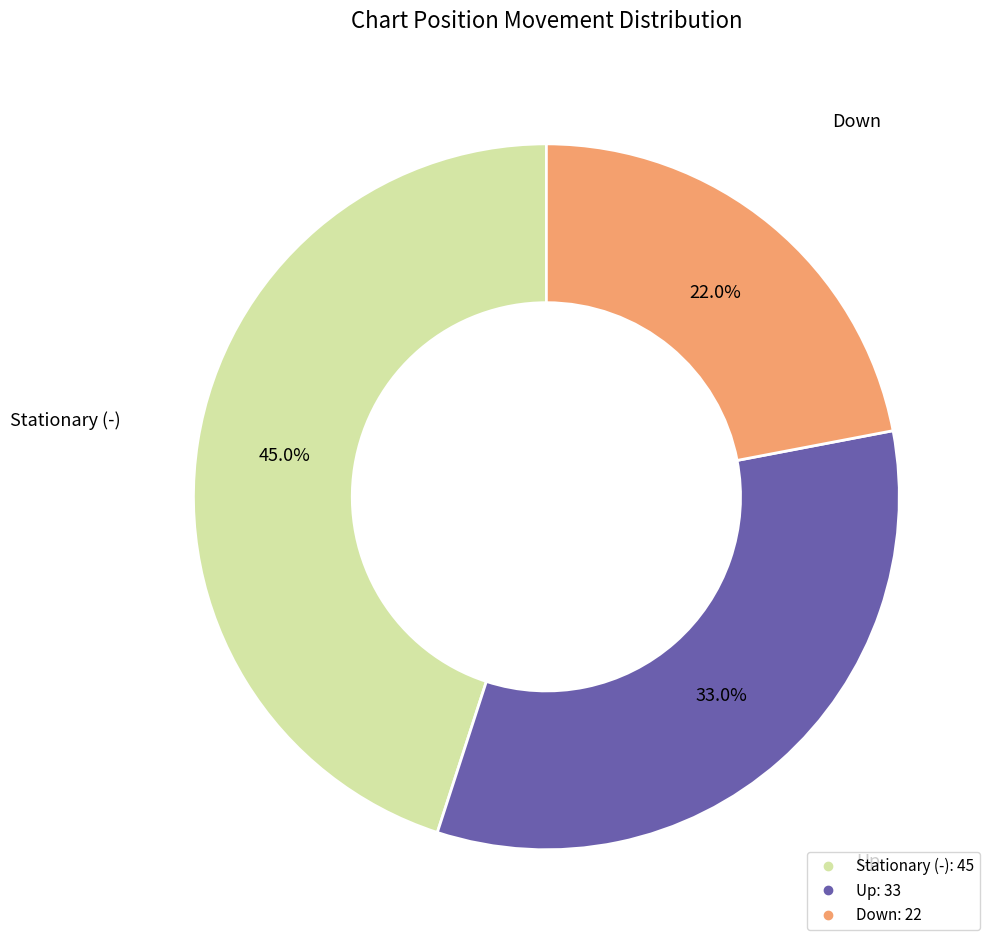

How many slices are in this pie chart?

3